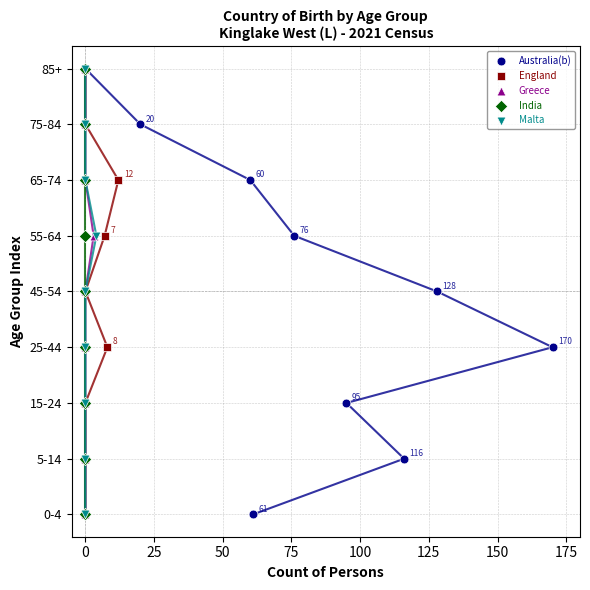

What are all the series names shown in the legend?

Australia(b), England, Greece, India, Malta